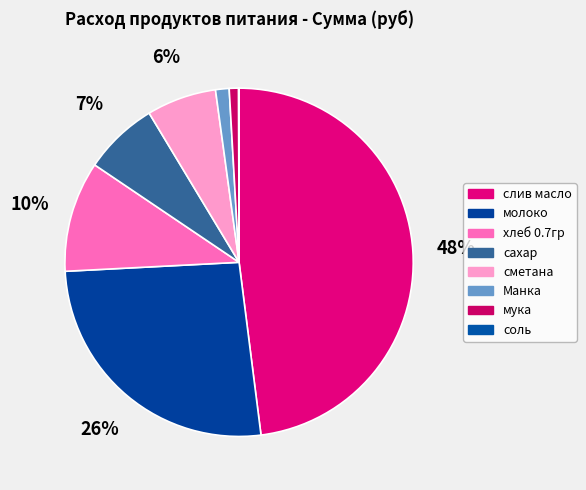

True or false: хлеб 0.7гр accounts for 10% of the total.

True